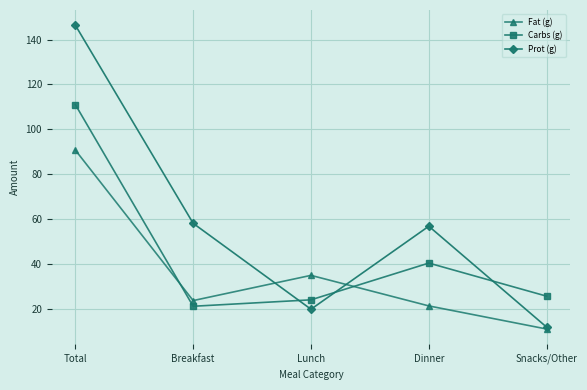

Where is Prot (g) nearest to the value 79?

Breakfast